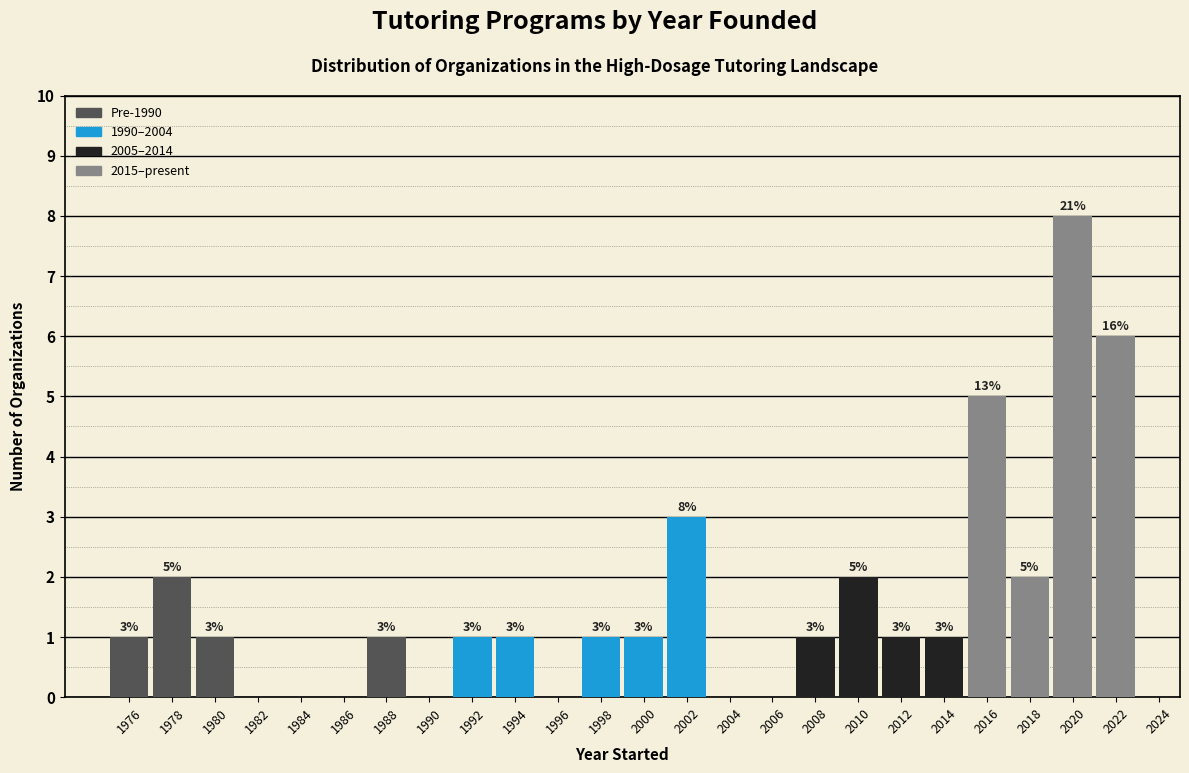

Which range on the x-axis has the tallest bar?

2019 to 2021